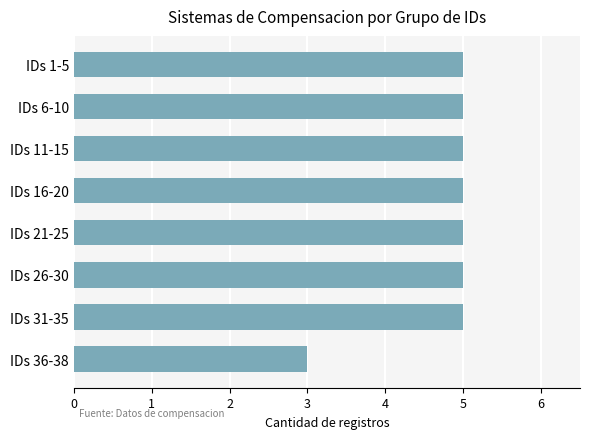

Reading top to bottom, list all the values displayed in this chart.

IDs 1-5=5	IDs 6-10=5	IDs 11-15=5	IDs 16-20=5	IDs 21-25=5	IDs 26-30=5	IDs 31-35=5	IDs 36-38=3